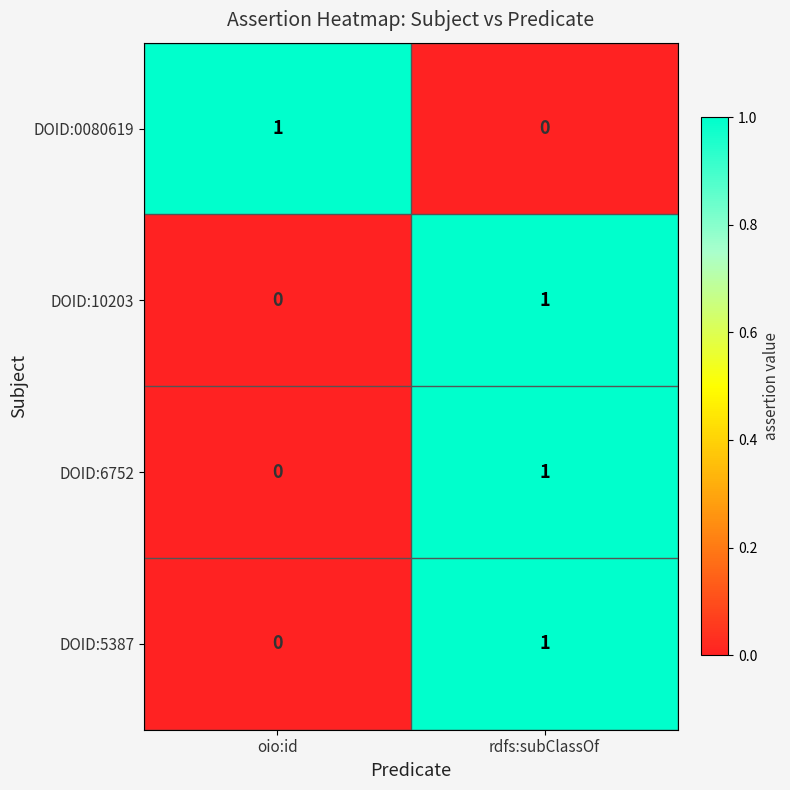

True or false: DOID:10203 has a value of 1 at rdfs:subClassOf.

True